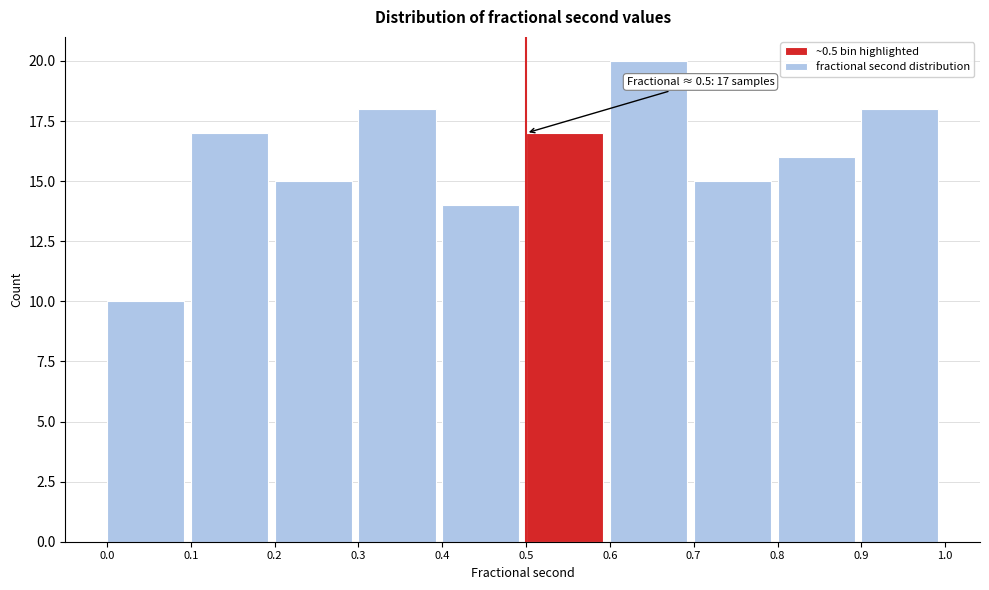

Over which range of the x-axis is the bar tallest?

0.6 to 0.7